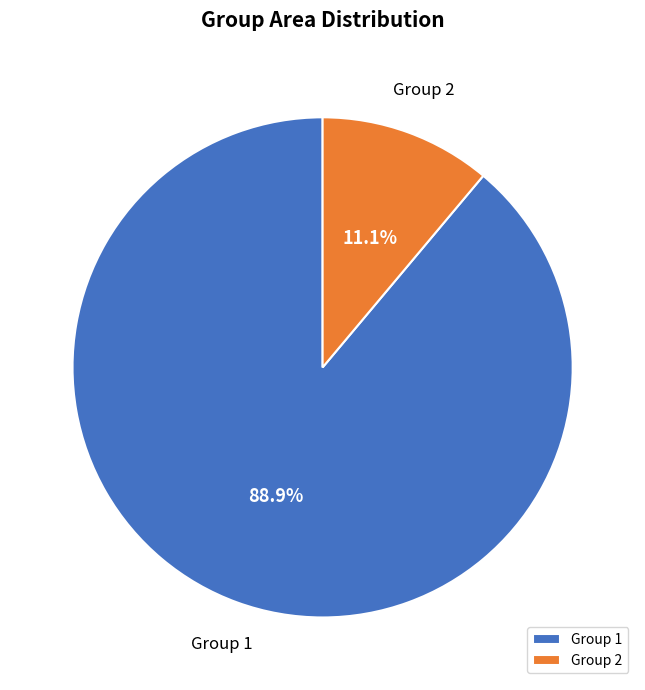

Is there a majority slice in this chart?

Yes